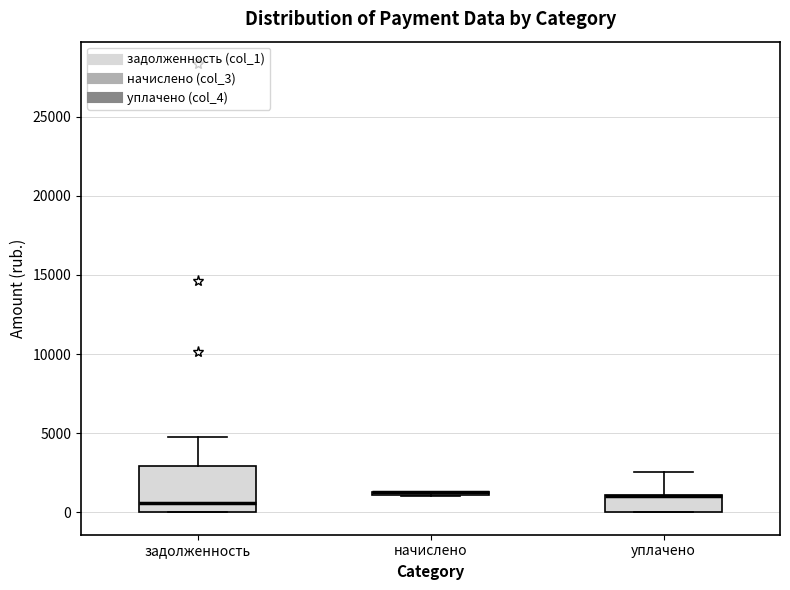

Where is the lower edge of the box for начислено on the y-axis? The values are not printed on the chart, so give them approximately, as read against the axis.

1000